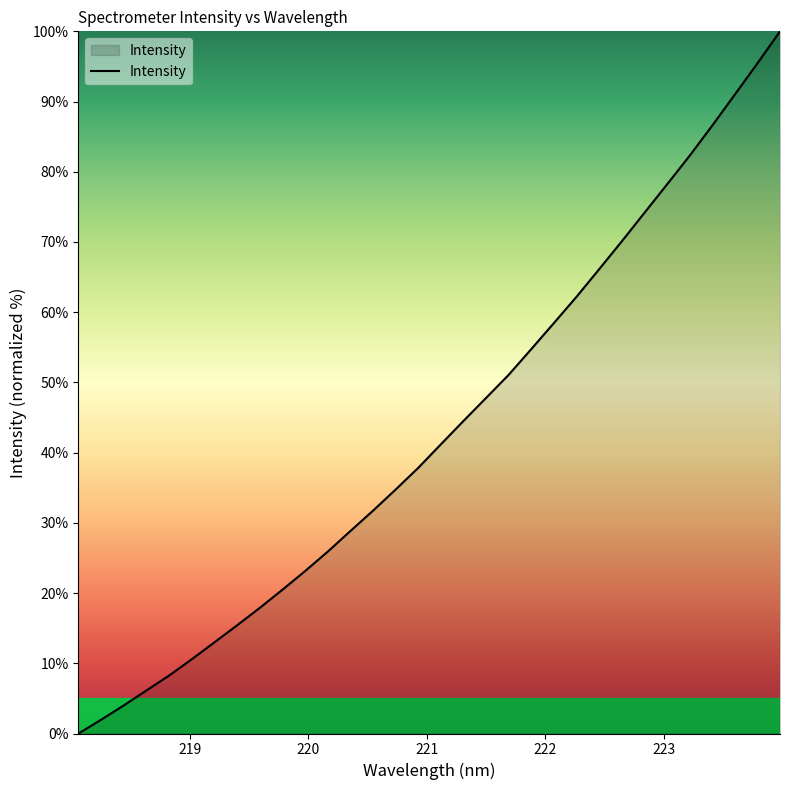

What is the difference between the maximum and minimum values?

100.0